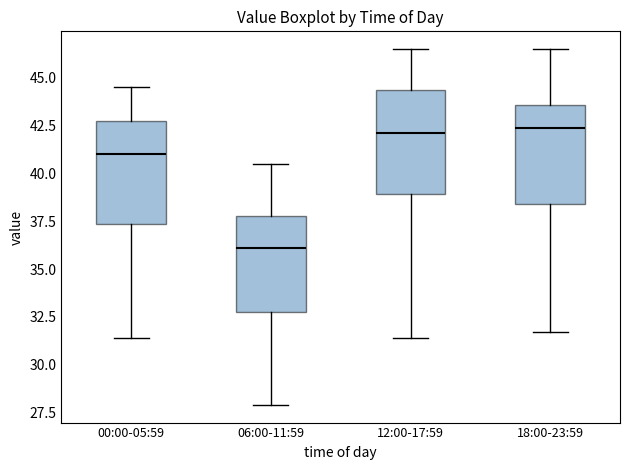

Which box's median line is the lowest?

06:00-11:59